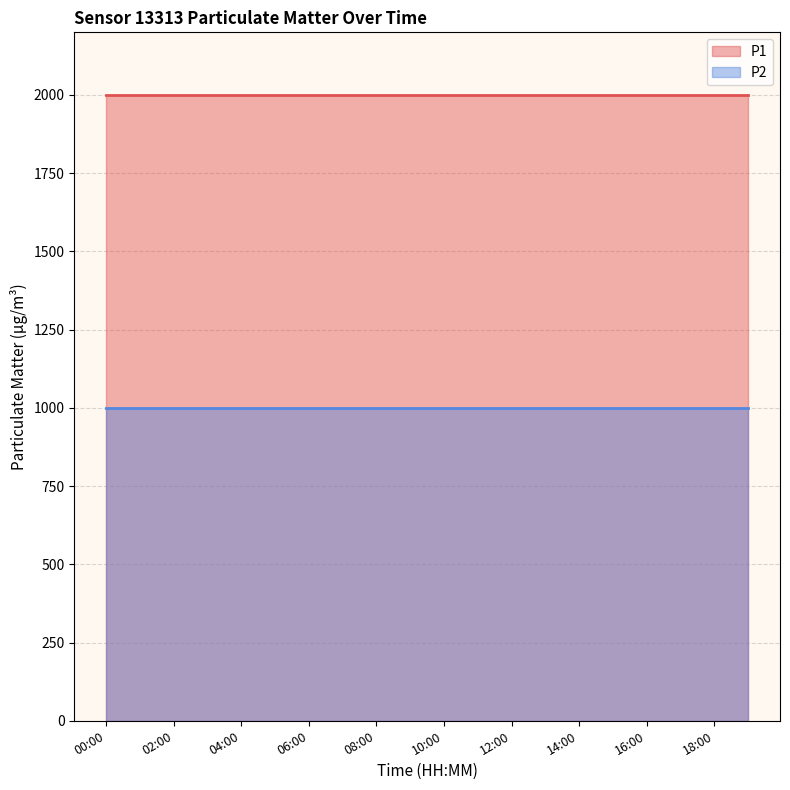

The P1 series shows 1999.9 at 10:00. True or false?

True